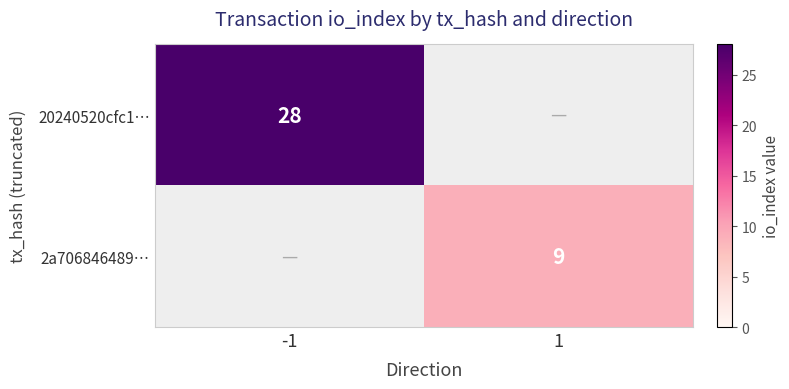

True or false: 2a706846489… has a value of 9 at 1.

True